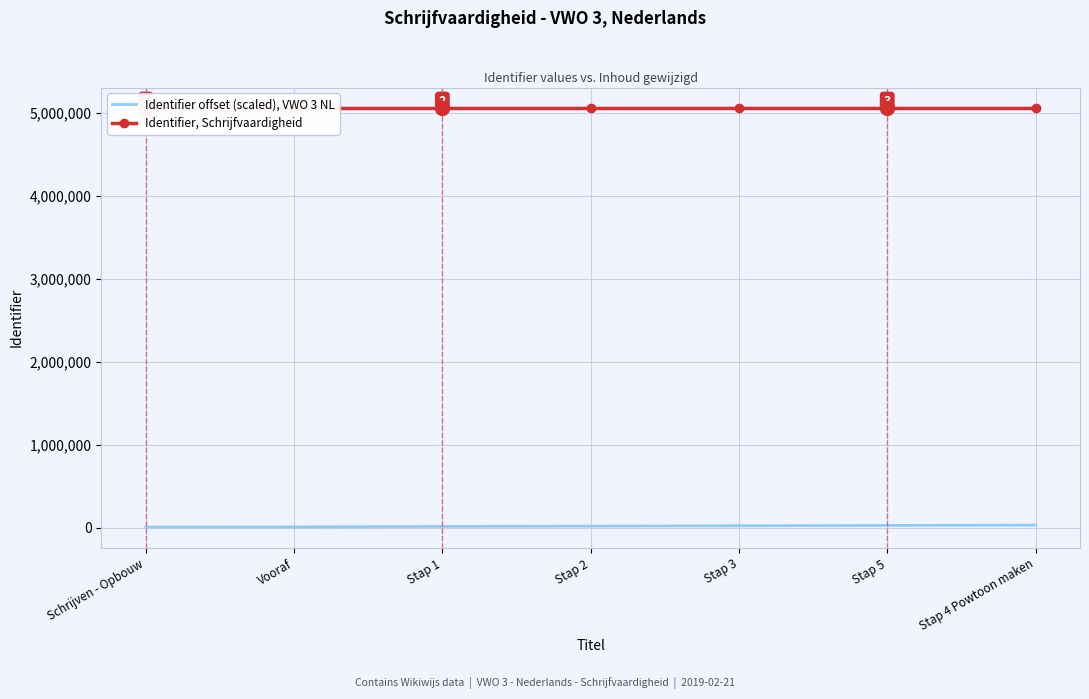

Reading left to right, transcribe all the data shown in this chart.

Identifier offset (scaled), VWO 3 NL: 10000	12000	18000	22000	26000	30000	34000
Identifier, Schrijfvaardigheid: 5050105	5050106	5050109	5050111	5050113	5050115	5050117